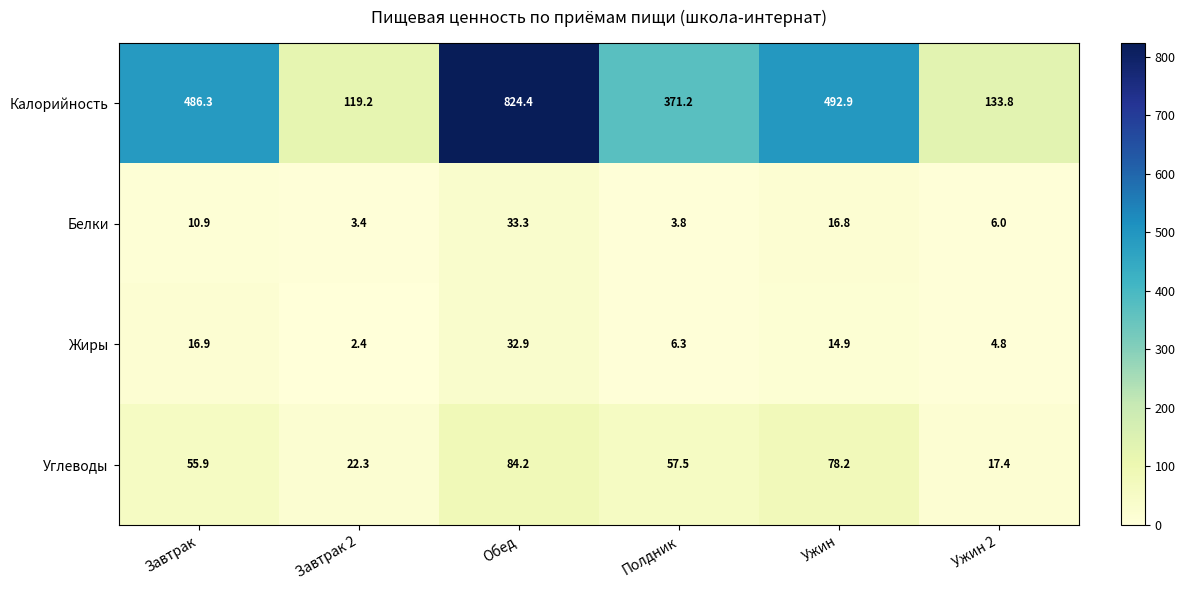

What is the difference between the highest and lowest values at Завтрак 2?

116.8